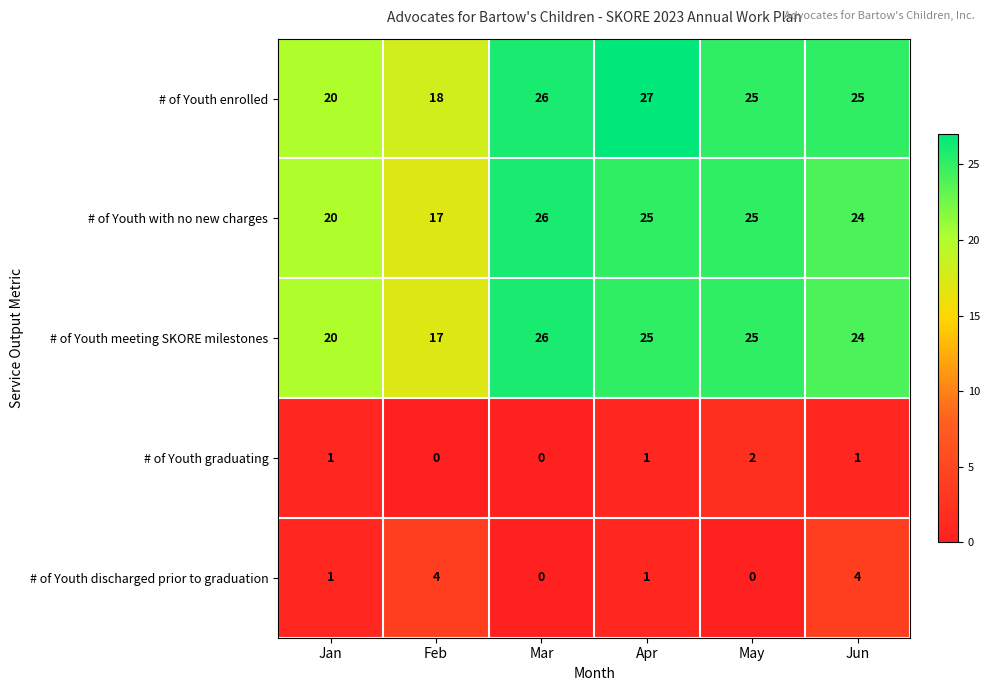

The # of Youth graduating series shows 2 at May. True or false?

True